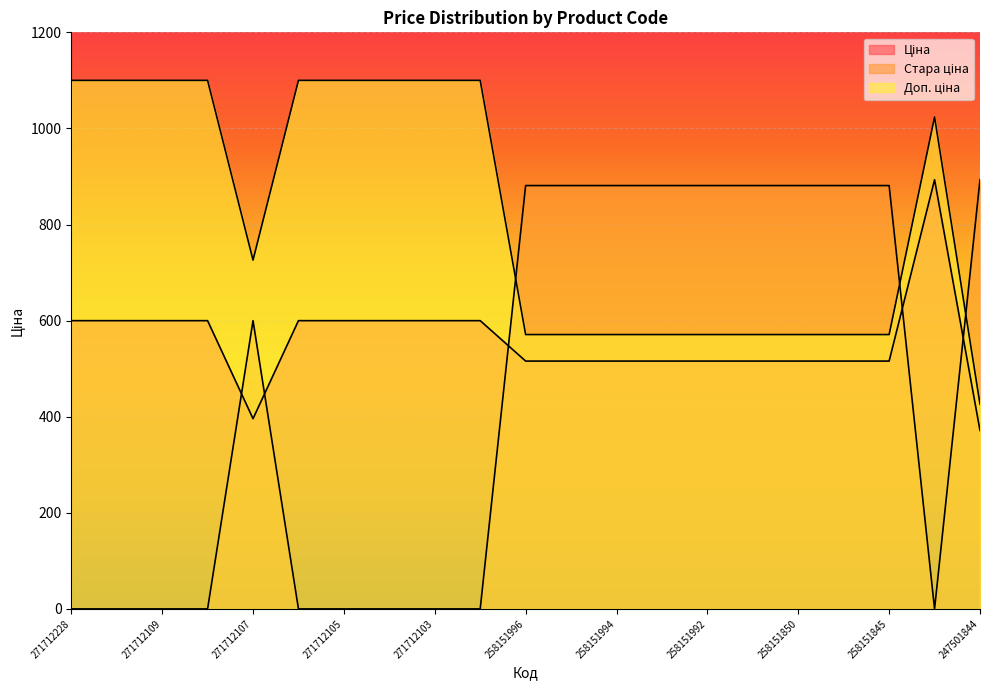

What is the greatest value displayed?

1100.0